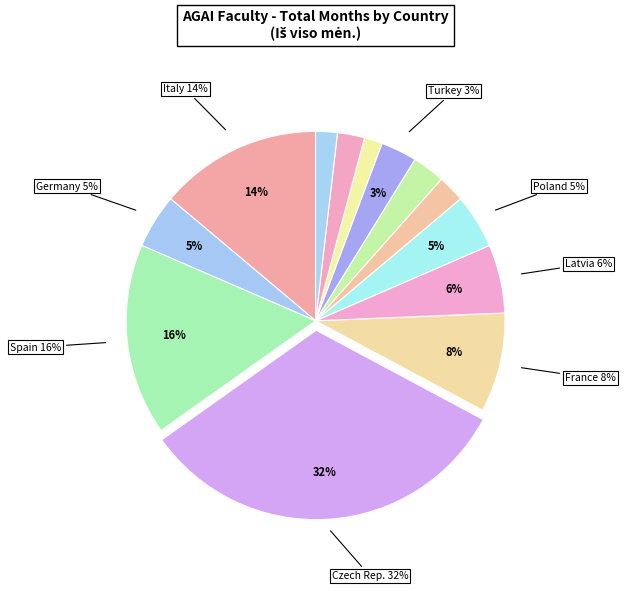

Does any single category account for the majority?

No